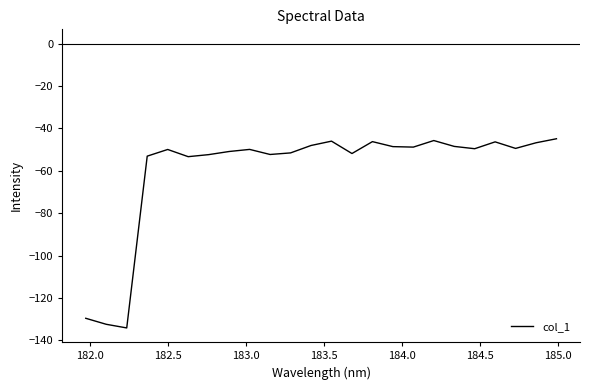

What is the smallest value displayed?

-134.2